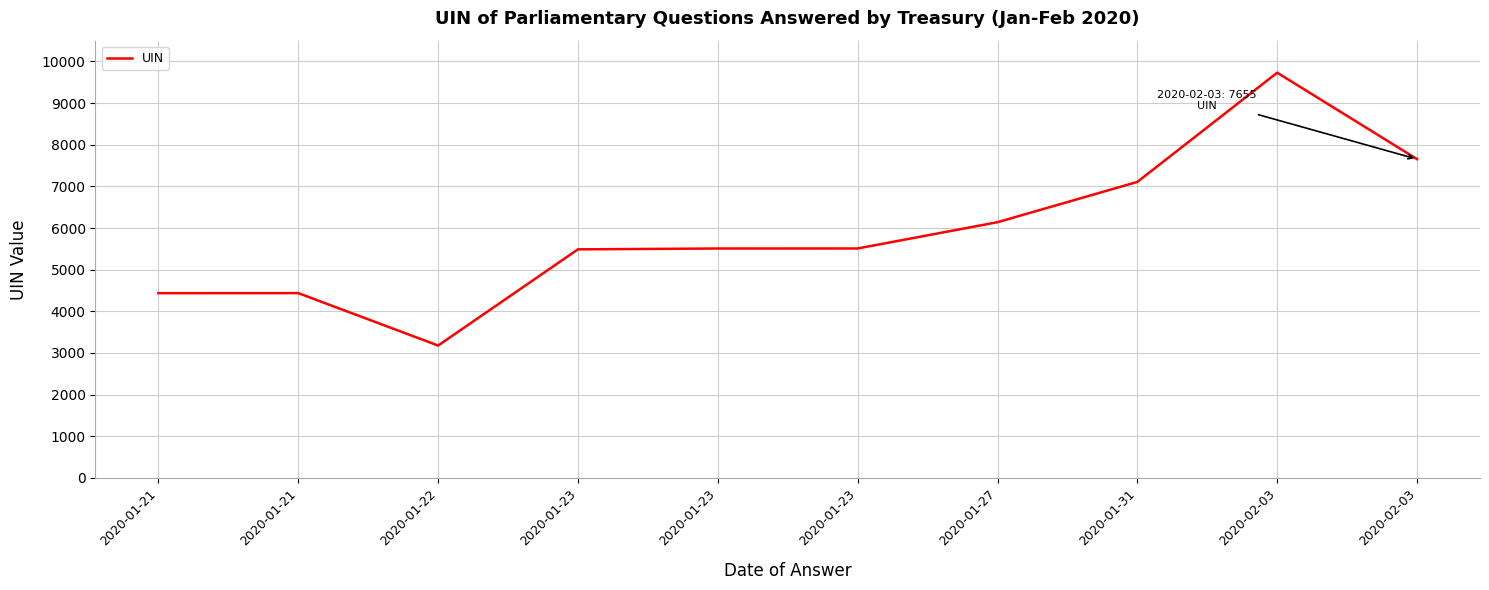

List the labels in order of value, largest first.

2020-02-03, 2020-02-03, 2020-01-31, 2020-01-27, 2020-01-23, 2020-01-23, 2020-01-23, 2020-01-21, 2020-01-21, 2020-01-22